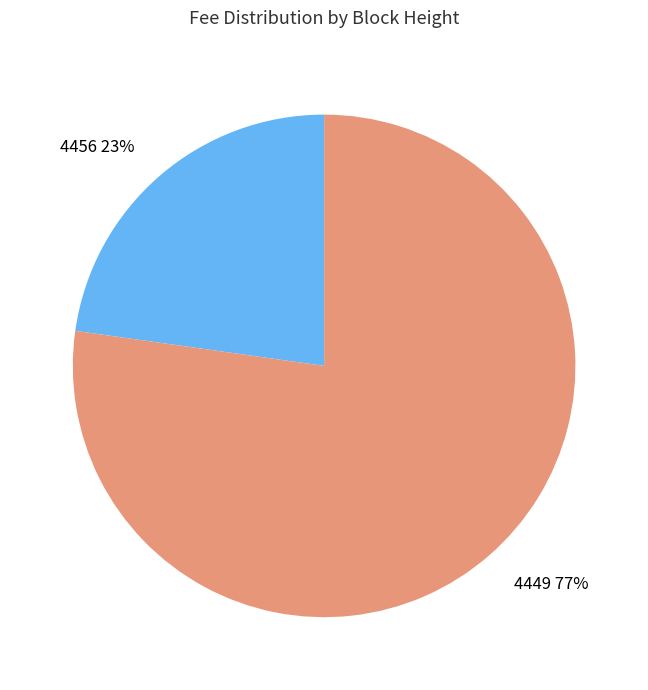

To the nearest percent, what portion does 4449 represent?

77%